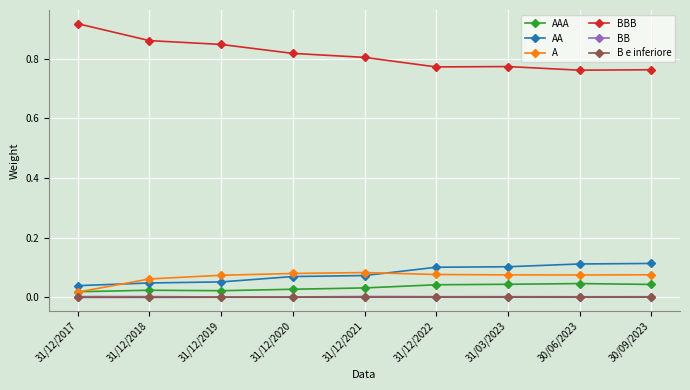

Which series has the largest range (max minus min)?

BBB